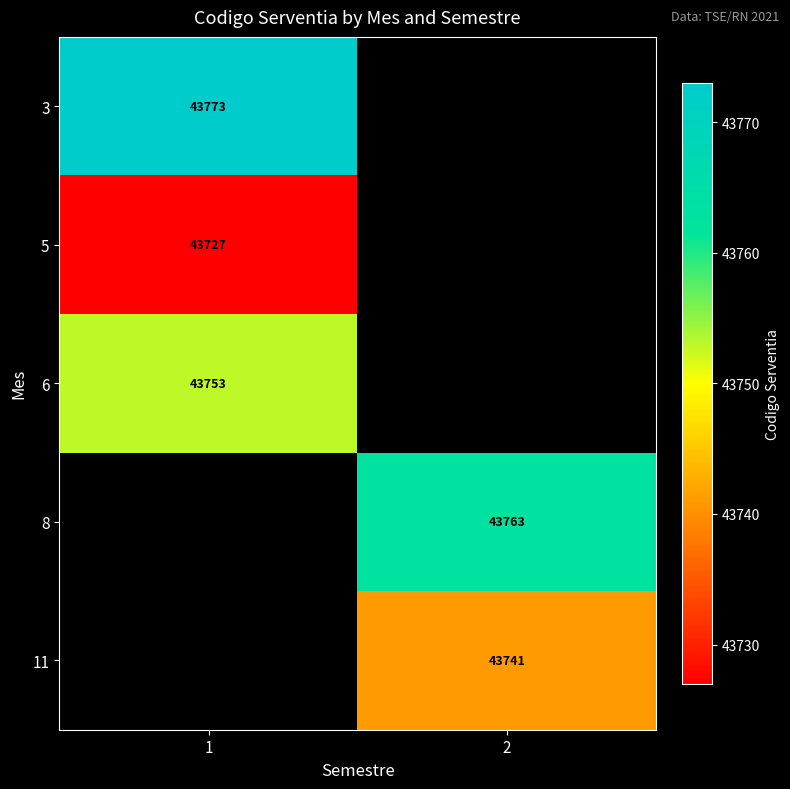

Is it true that 11 equals 69826 at 2?

False